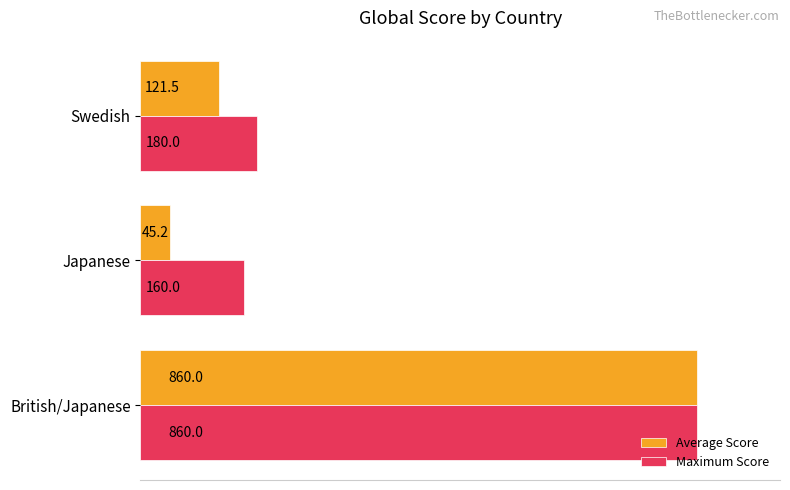

What is the difference between the highest and lowest values at Swedish?

58.5